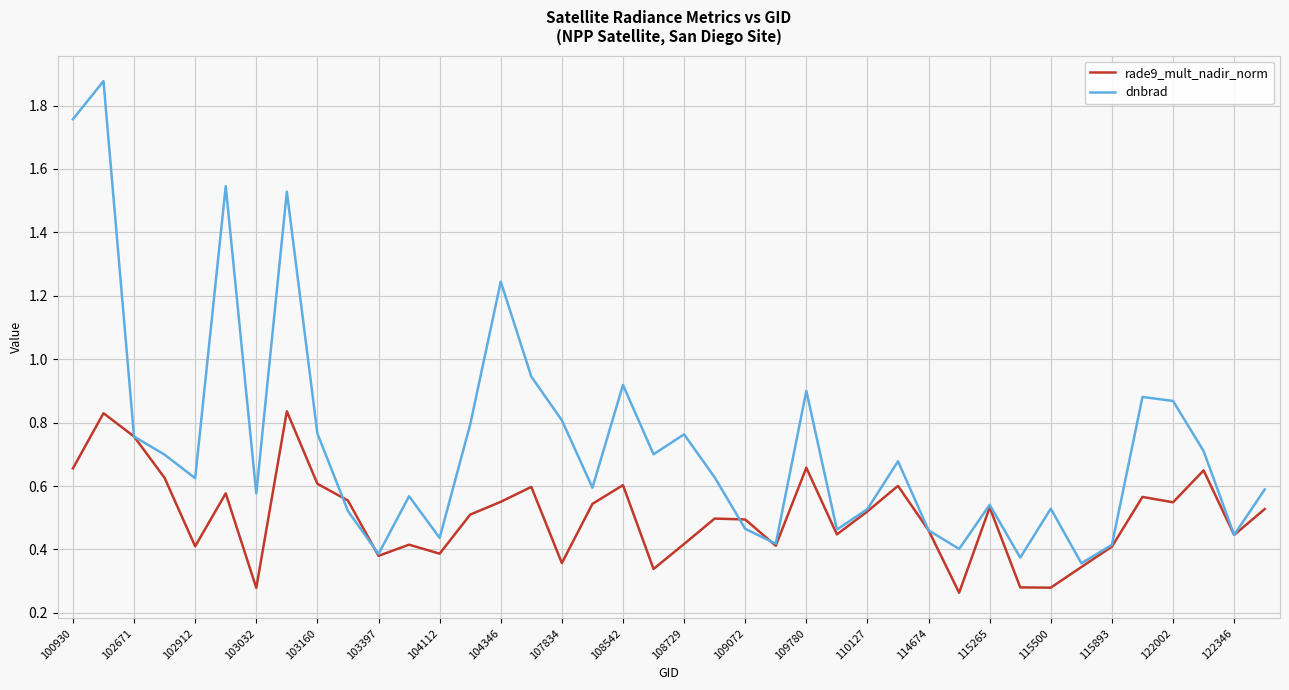

Which series has the largest range (max minus min)?

dnbrad